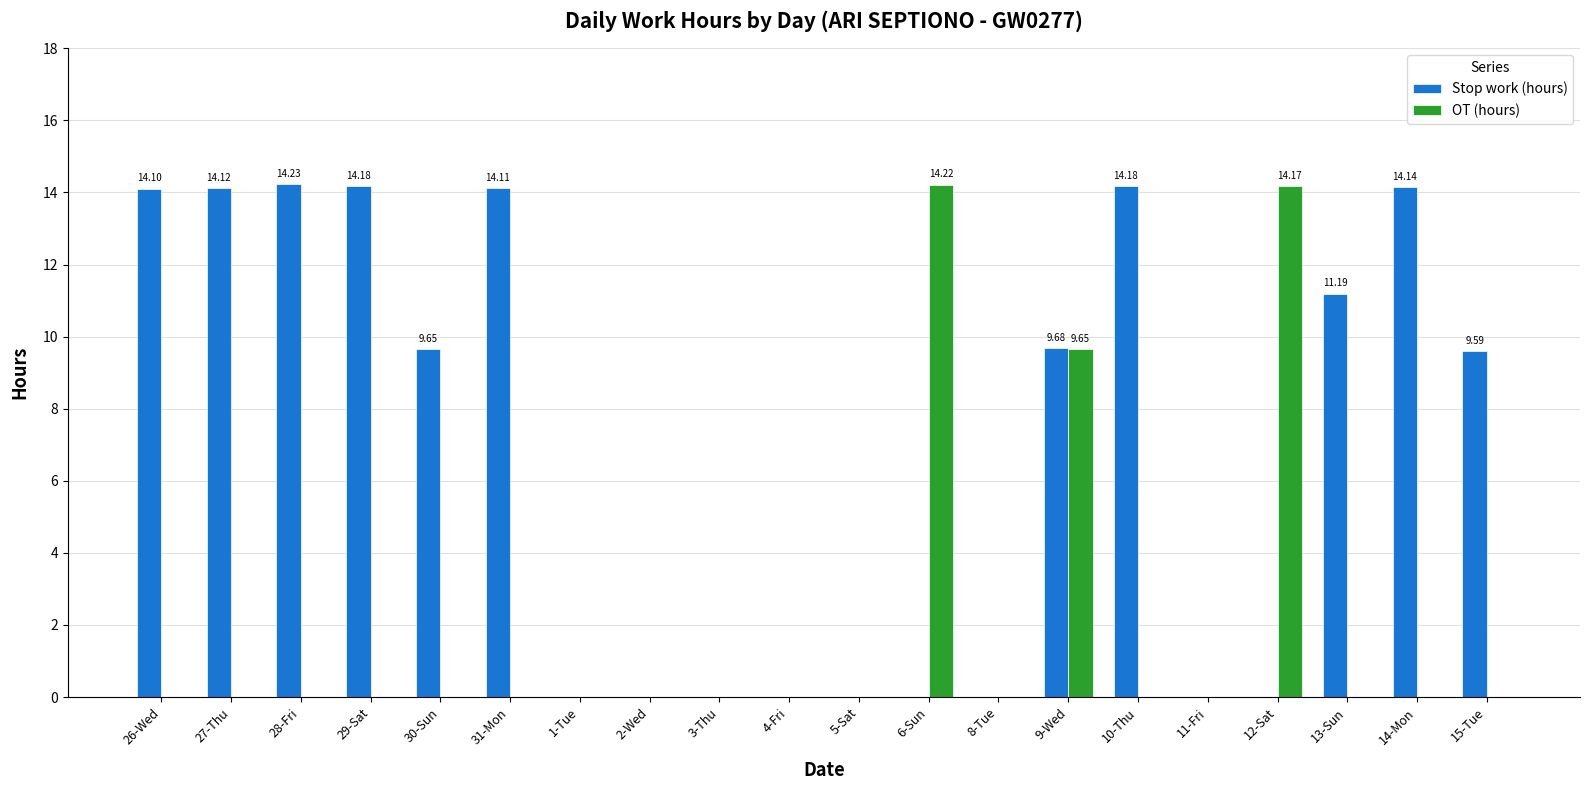

At which label is OT (hours) closest to 7?

9-Wed